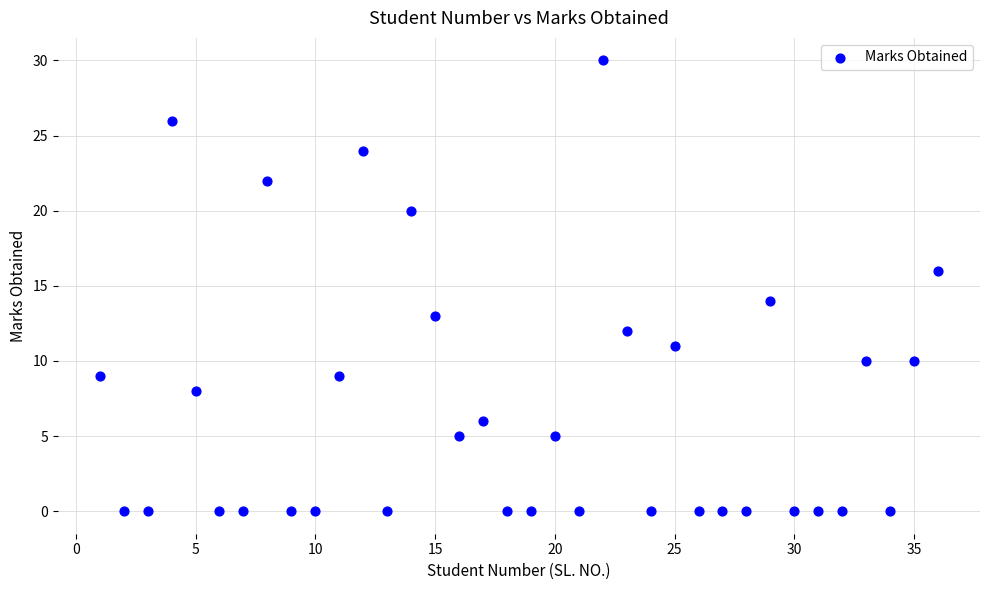

What is the range of Y values (max minus min)?

30